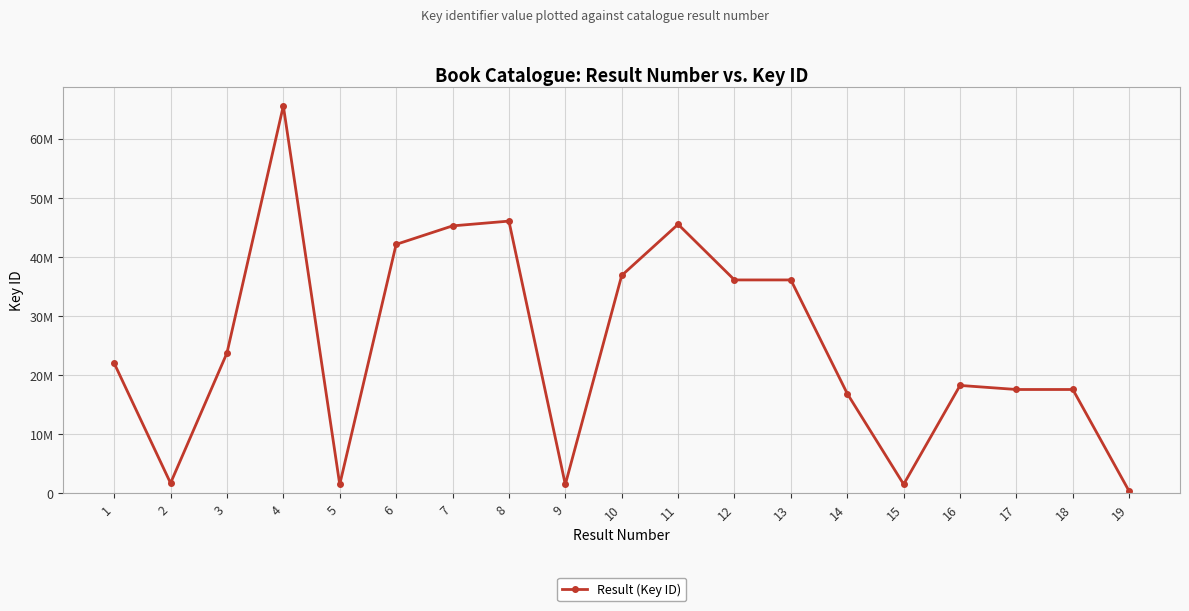

What is the difference between the values at 17 and 10?

19277393